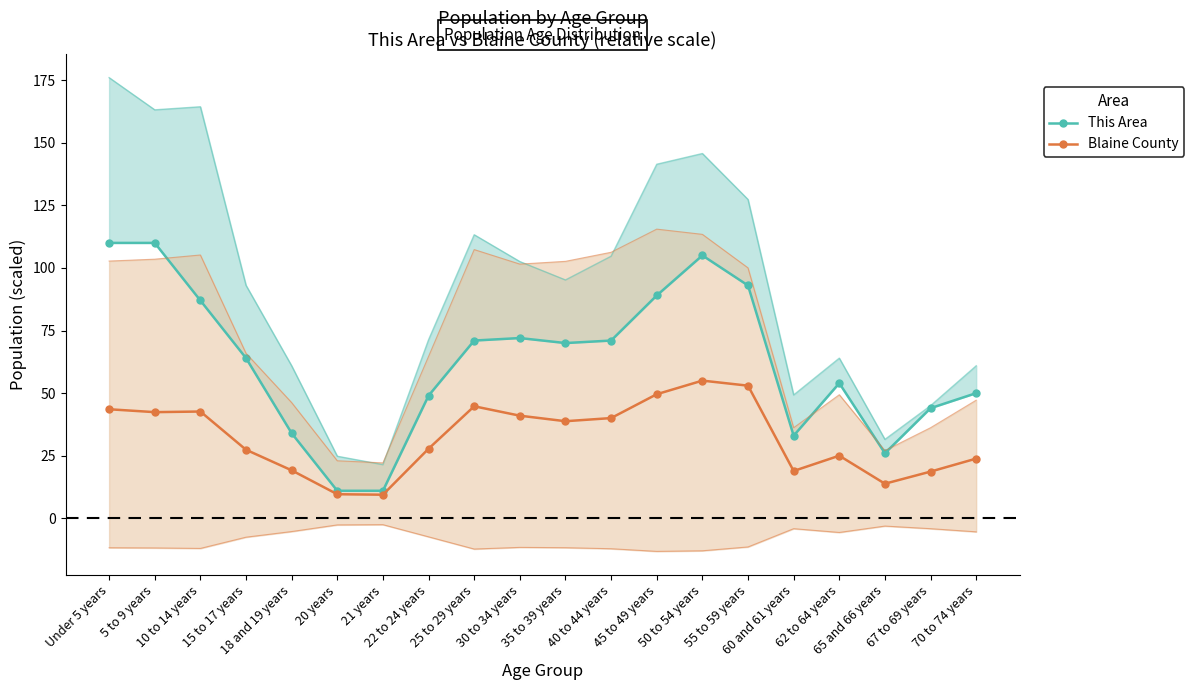

At 22 to 24 years, list the series in order from largest to smallest.

This Area, Blaine County